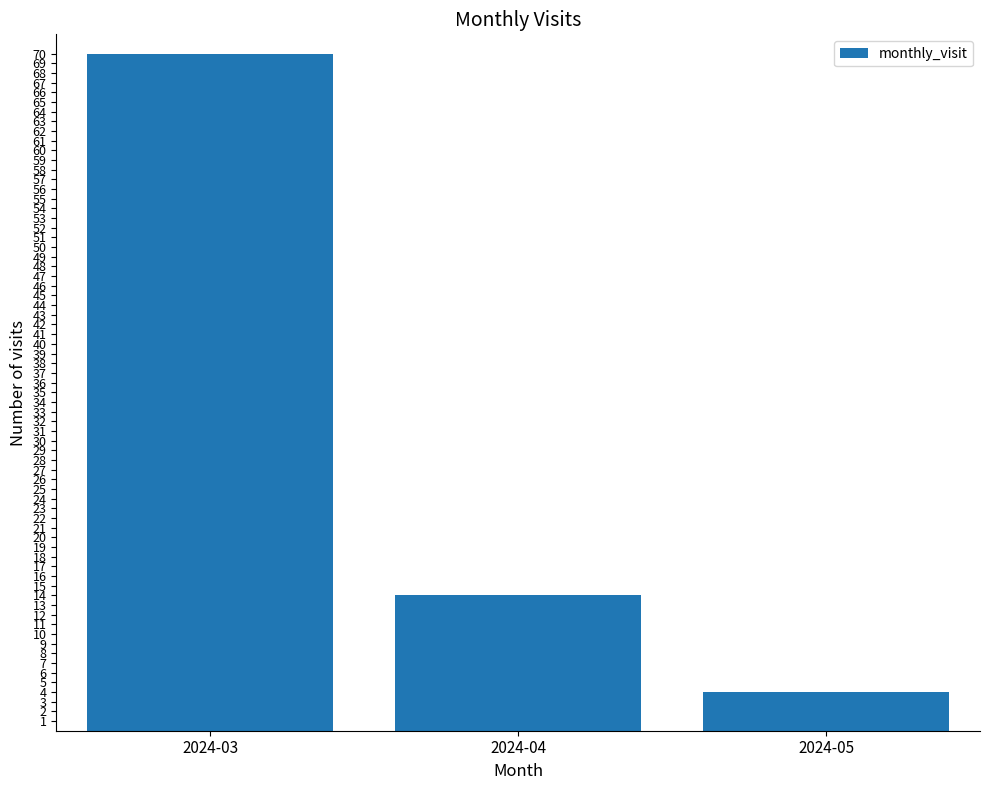

What is the smallest value displayed?

4